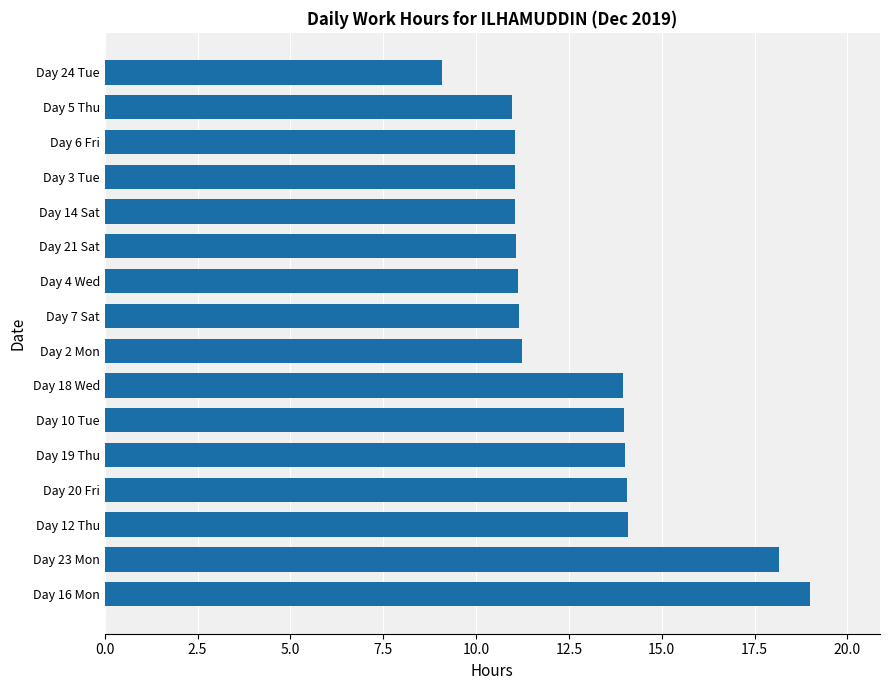

What is the difference between the second highest and minimum values?

9.1